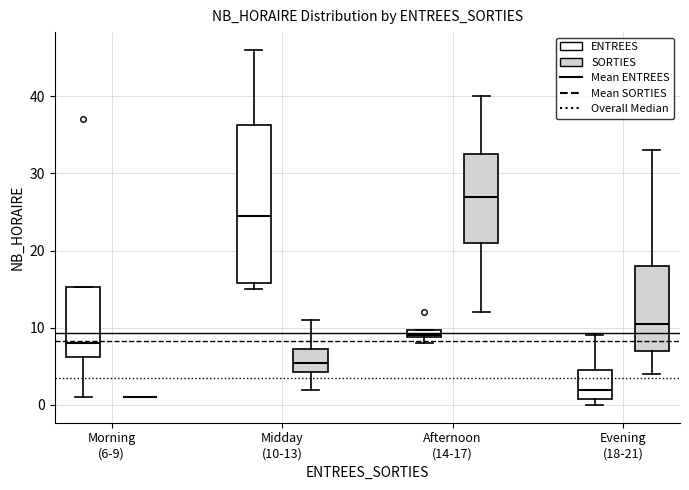

Where does the median line of the box for Midday (10-13) (SORTIES) sit on the y-axis? The values are not printed on the chart, so give them approximately, as read against the axis.

6